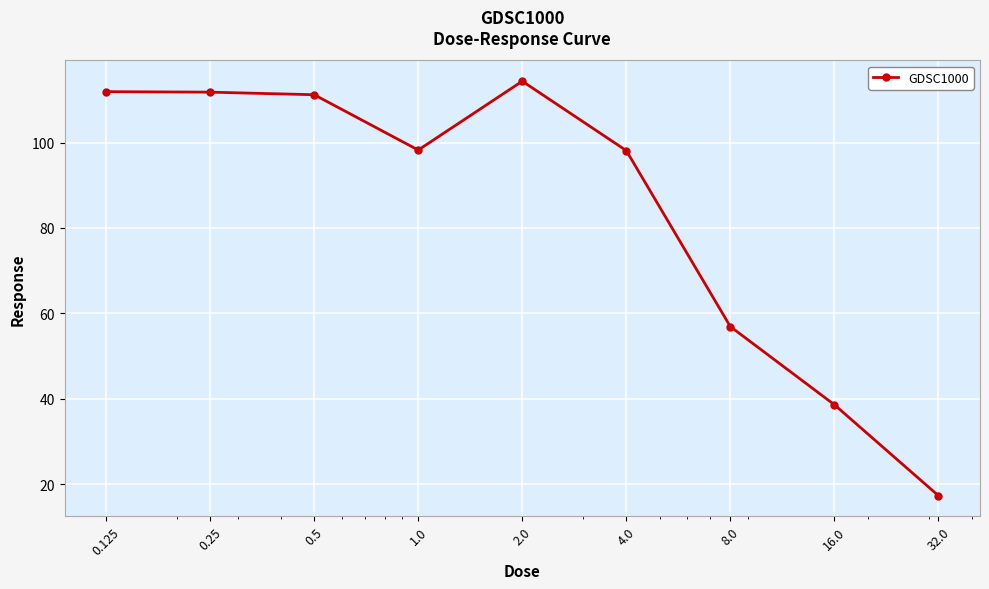

What is the difference between the maximum and minimum values?

97.0